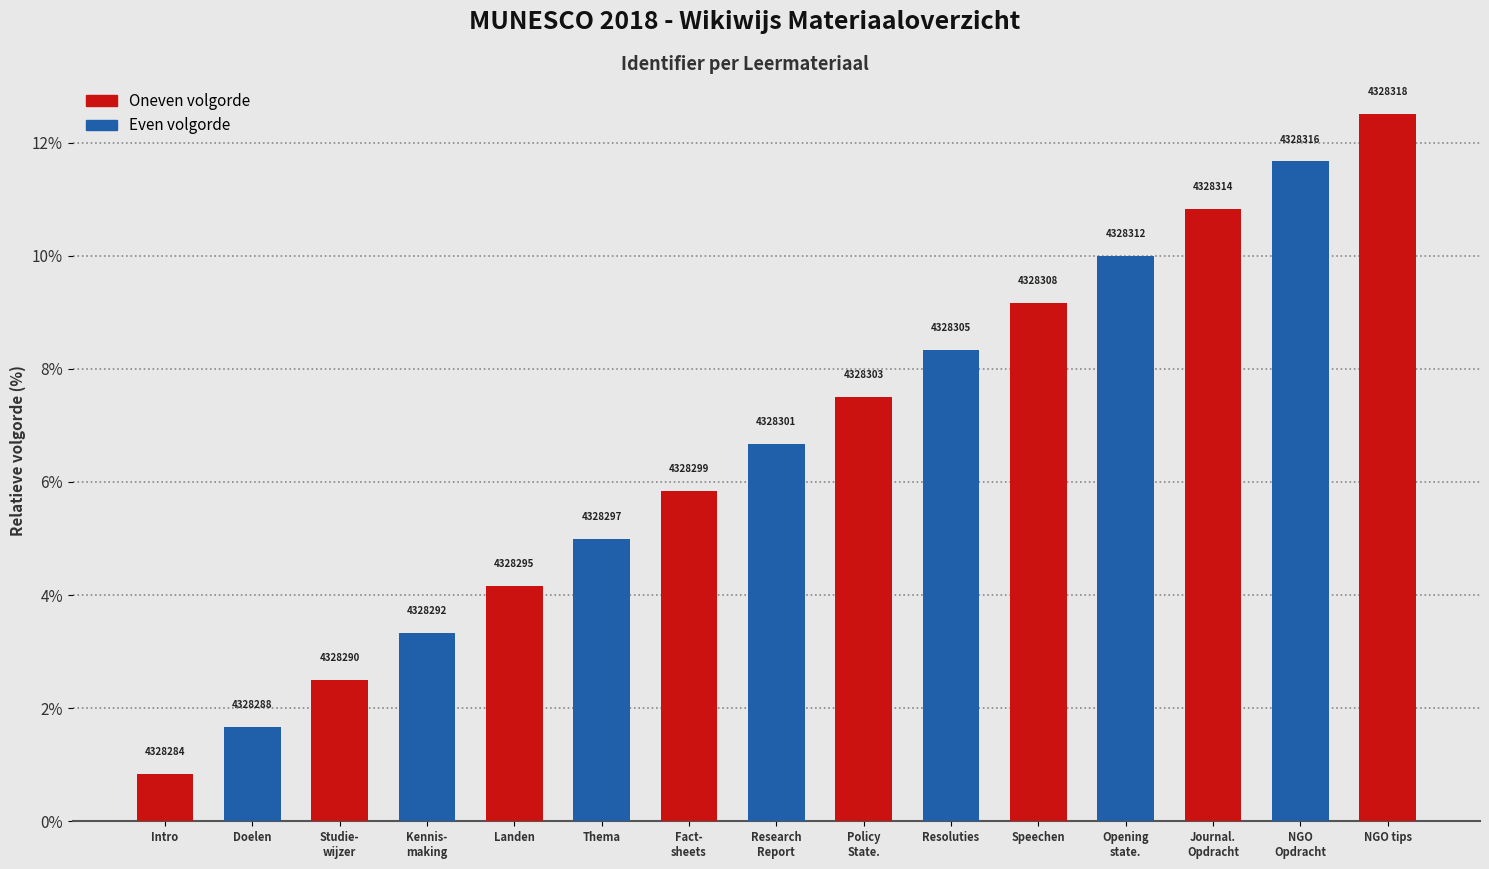

At which category does the chart reach its peak across all series?

NGO tips